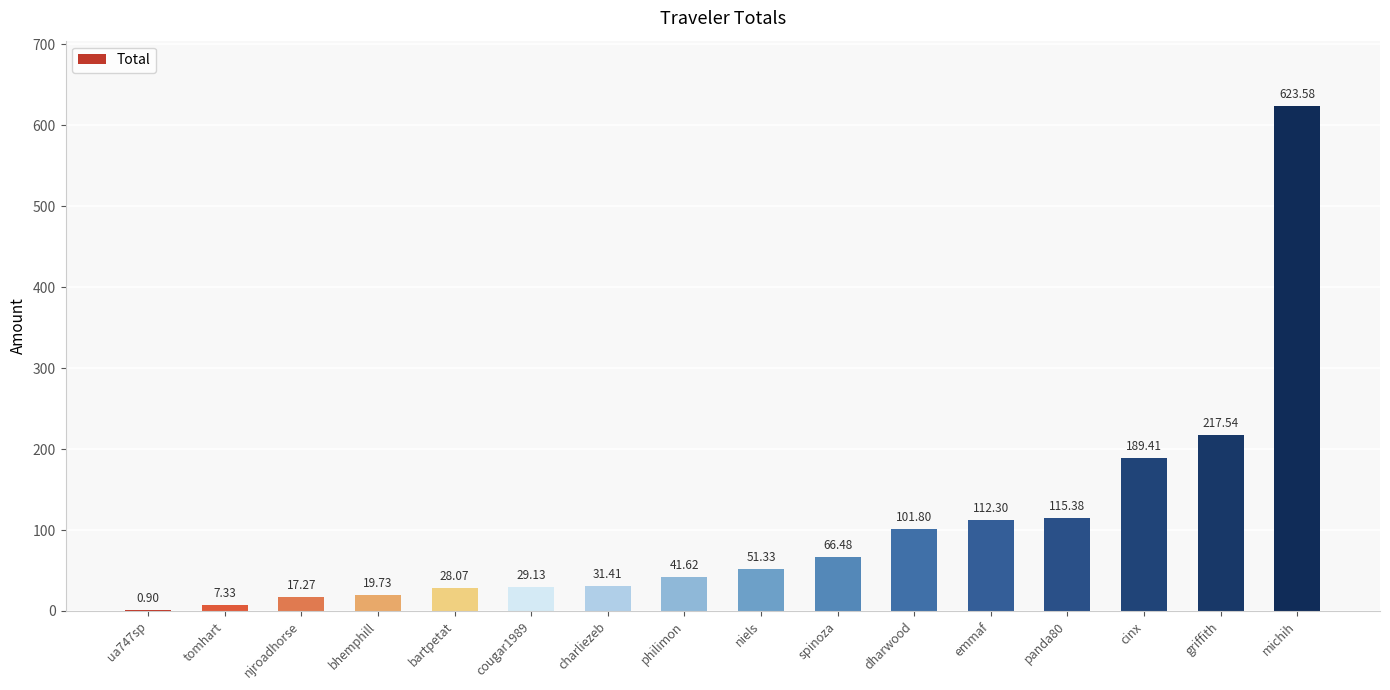

How many values exceed 51?

8